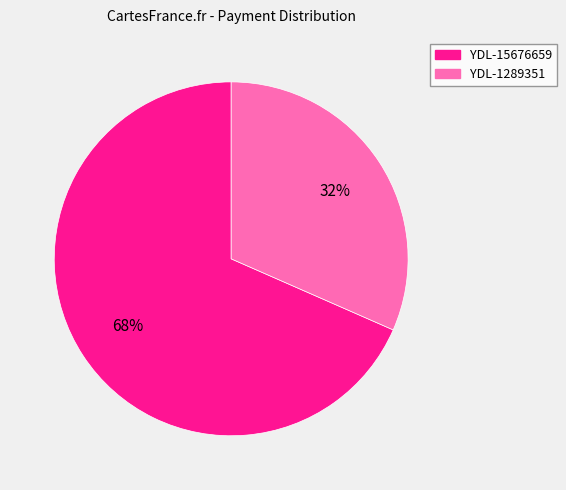

What is the smallest slice in the pie chart?

YDL-1289351